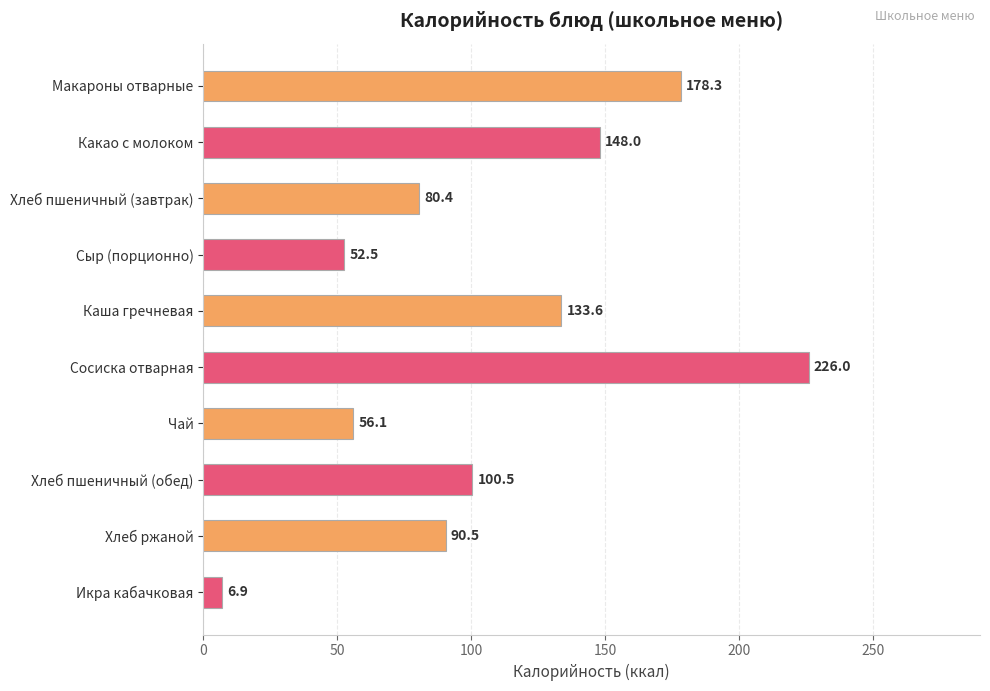

List the labels in order of value, smallest first.

Икра кабачковая, Сыр (порционно), Чай, Хлеб пшеничный (завтрак), Хлеб ржаной, Хлеб пшеничный (обед), Каша гречневая, Какао с молоком, Макароны отварные, Сосиска отварная